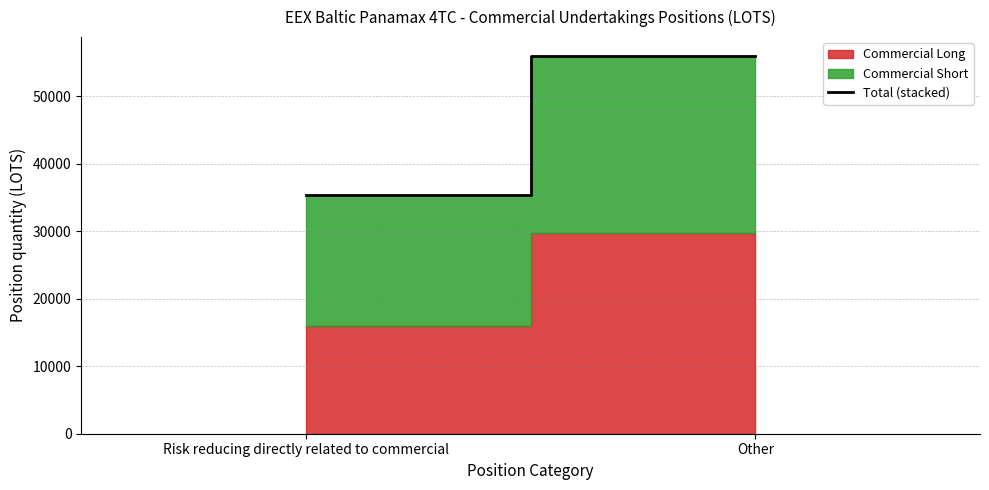

List the labels in order of value, largest first.

Other, Risk reducing directly related to commercial